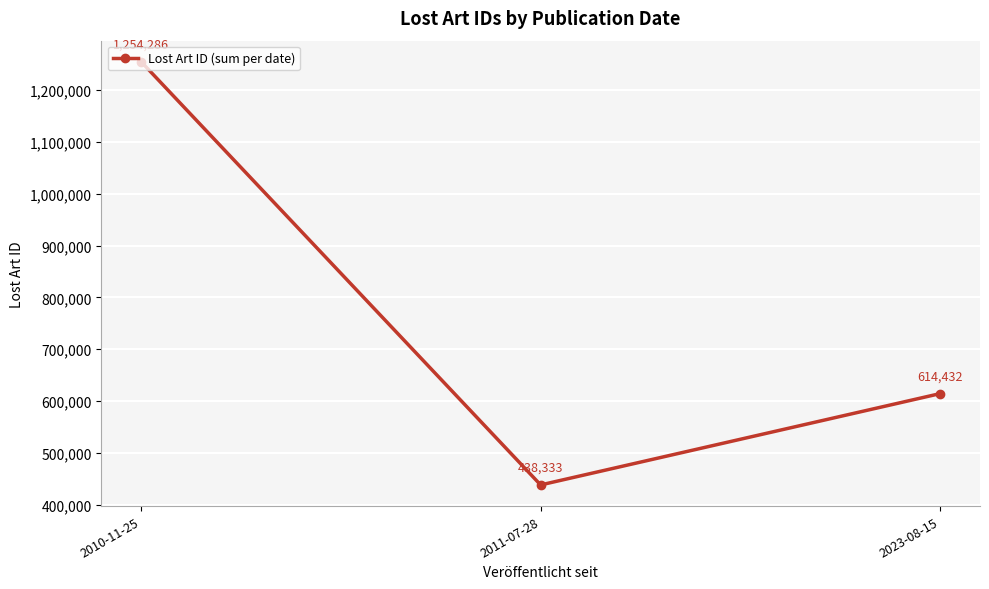

Which category has the lowest value across all series?

2011-07-28